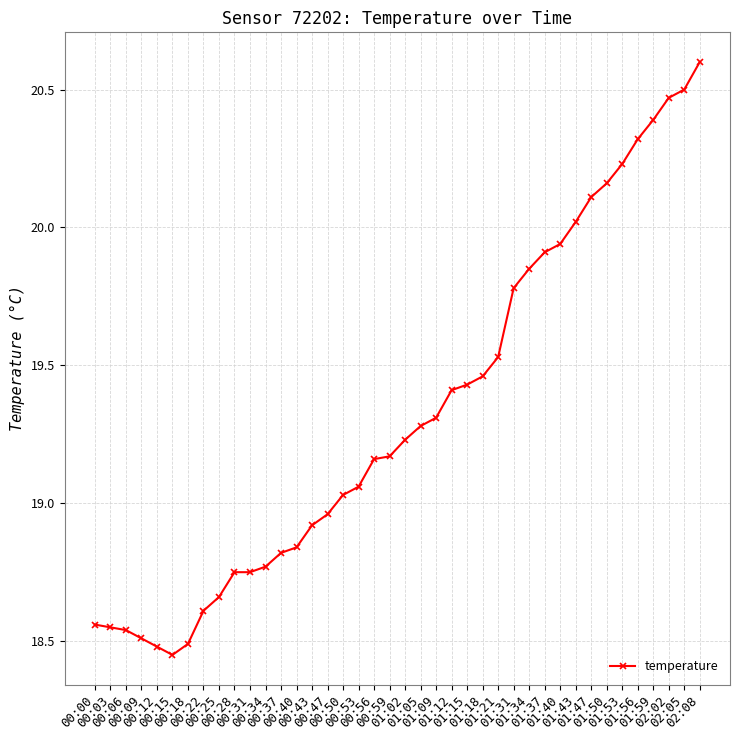

Does the chart have visible grid lines?

Yes